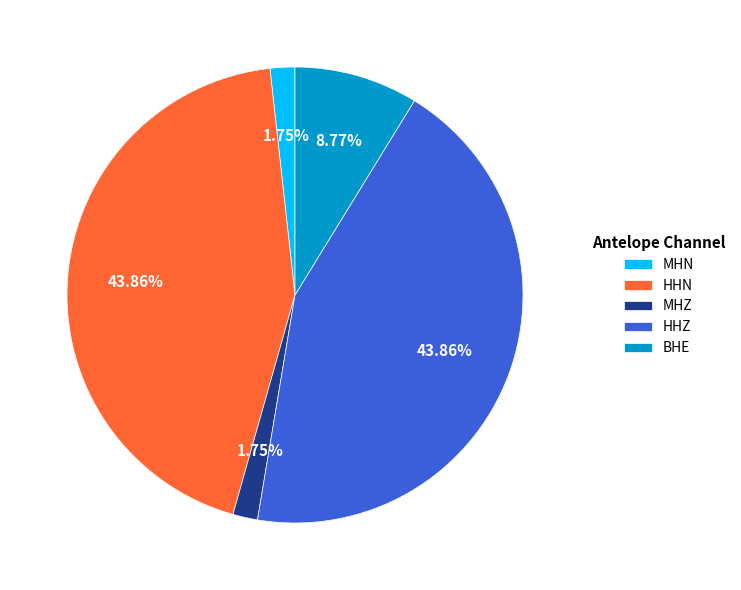

How many segments does this pie chart have?

5